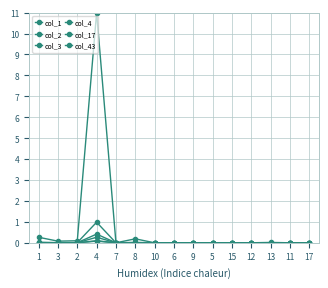

Count the number of data series in this chart.

6